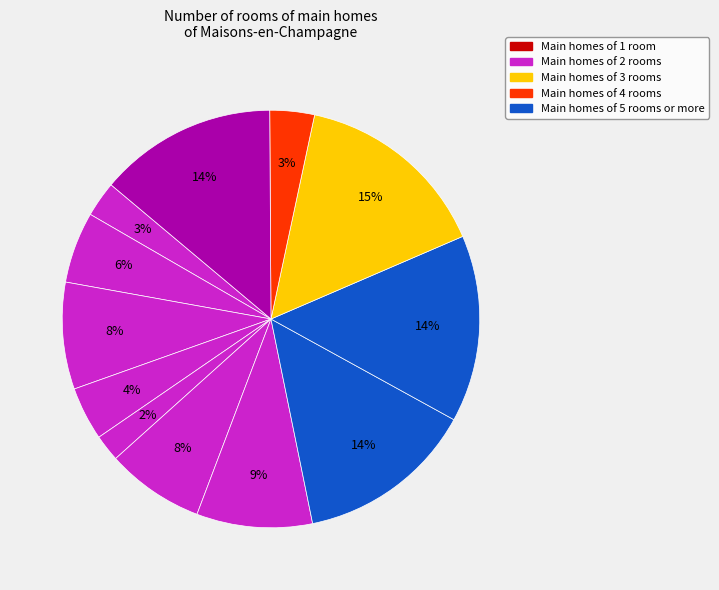

How many segments does this pie chart have?

12